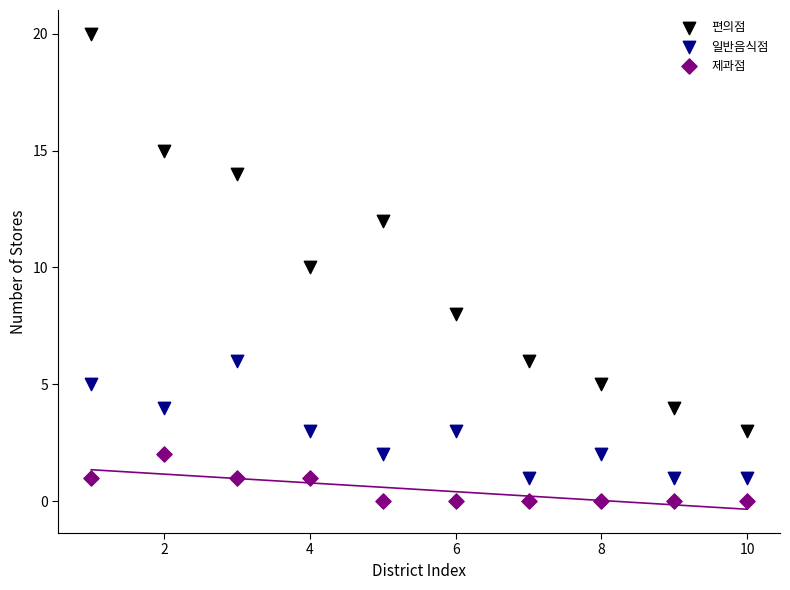

Which series contains the highest Y value?

편의점